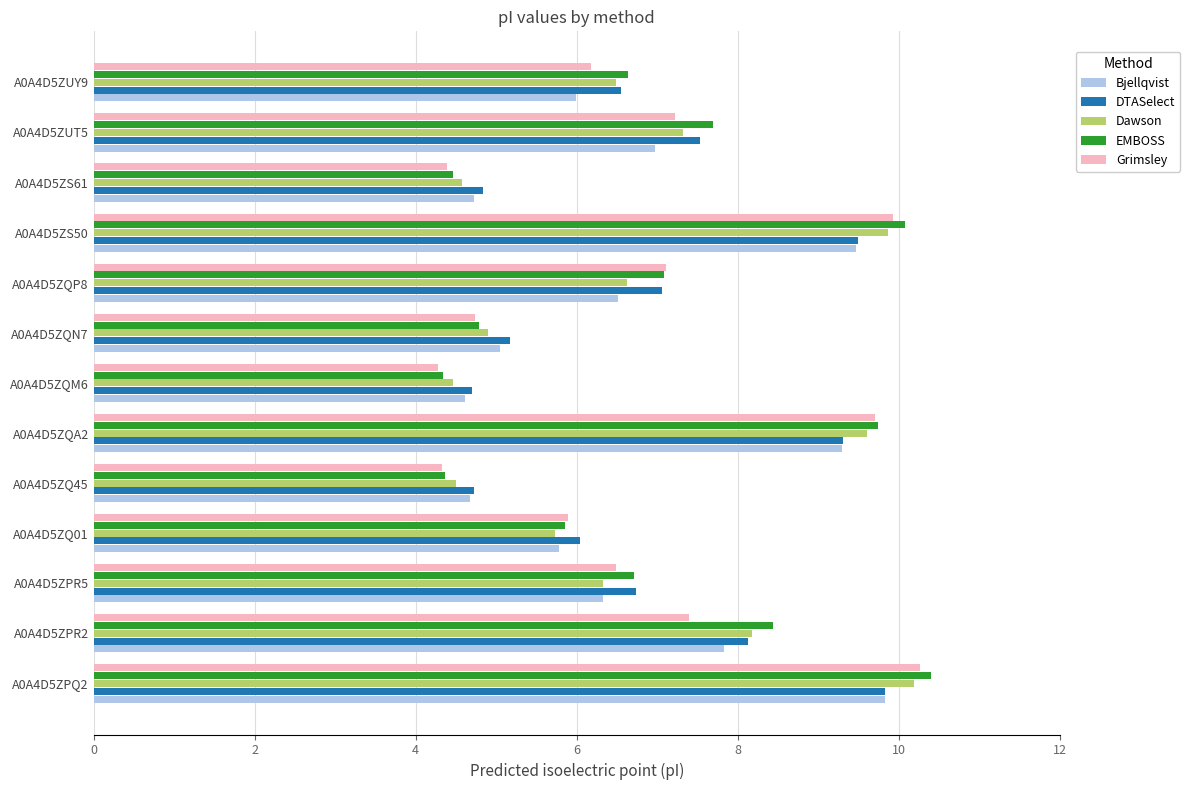

What are all the series names shown in the legend?

Bjellqvist, DTASelect, Dawson, EMBOSS, Grimsley